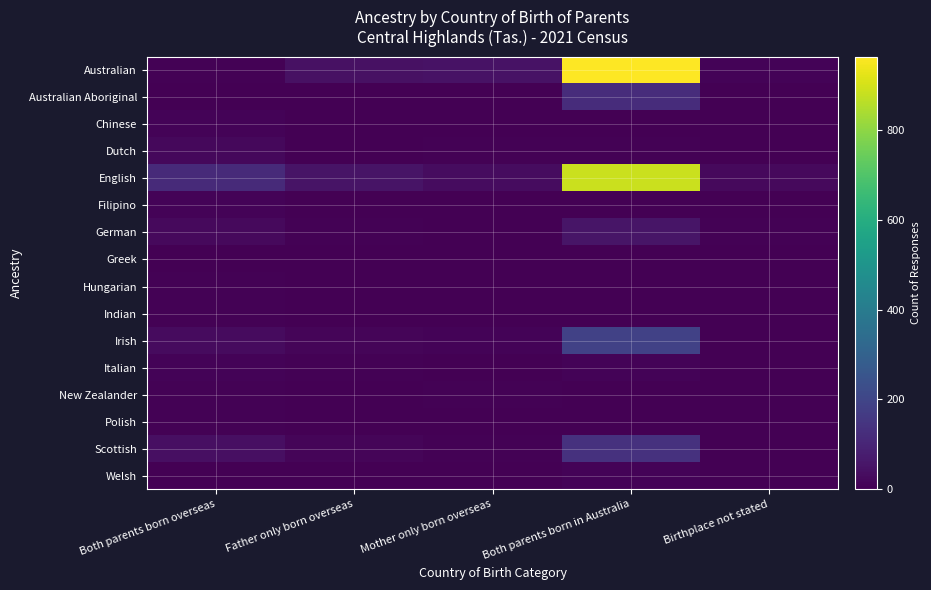

Is it true that row_6 equals 9 at Birthplace not stated?

False